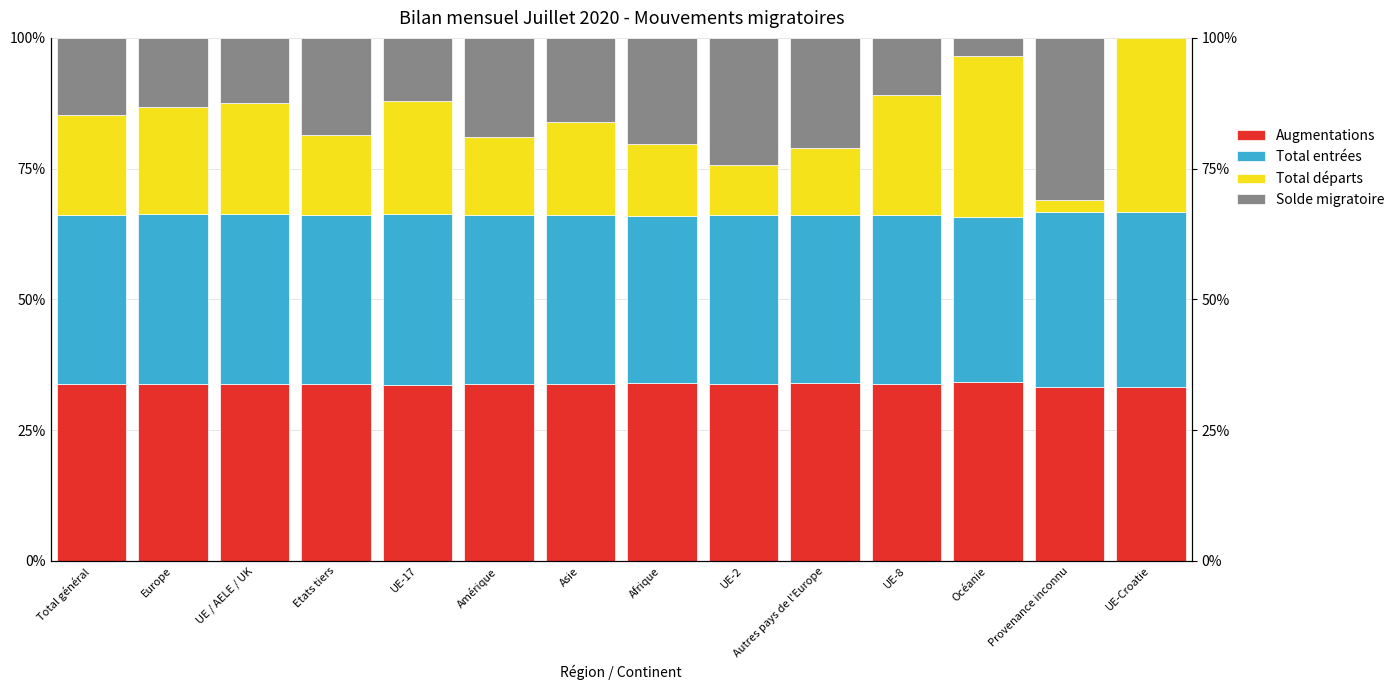

What position from the right is UE-Croatie?

1